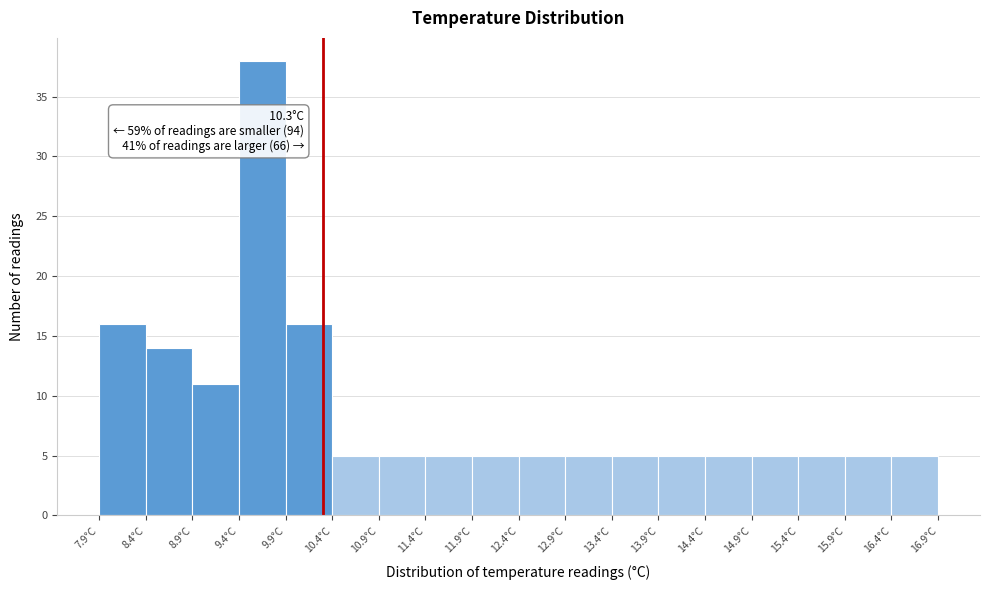

Which range on the x-axis has the tallest bar?

9.4 to 9.9